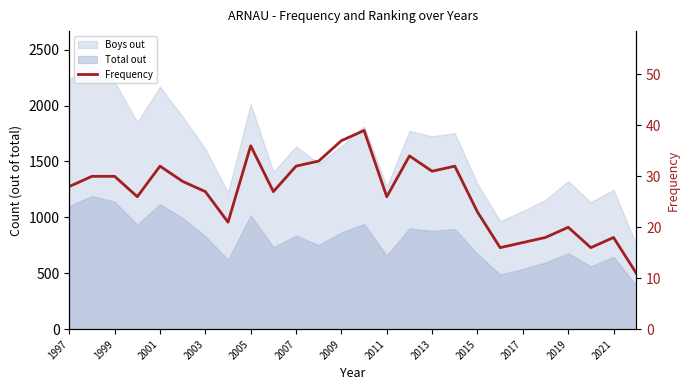

What is the greatest value displayed?

39